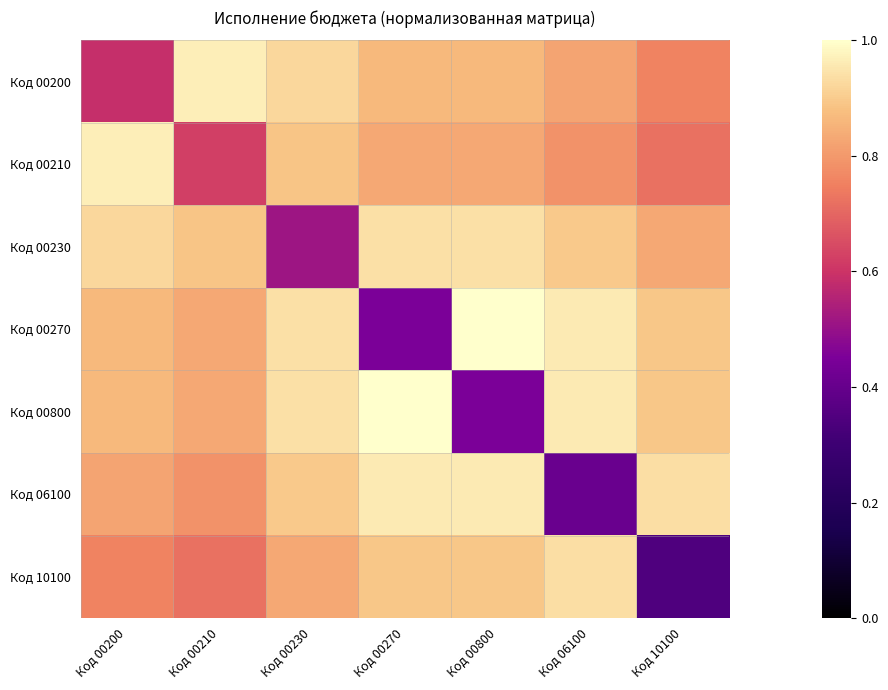

Reading left to right, transcribe all the data shown in this chart.

Код 00200: Код 00200=0.6	Код 00210=1.0	Код 00230=0.9	Код 00270=0.9	Код 00800=0.9	Код 06100=0.8	Код 10100=0.8
Код 00210: Код 00200=1.0	Код 00210=0.6	Код 00230=0.9	Код 00270=0.8	Код 00800=0.8	Код 06100=0.8	Код 10100=0.7
Код 00230: Код 00200=0.9	Код 00210=0.9	Код 00230=0.5	Код 00270=0.9	Код 00800=0.9	Код 06100=0.9	Код 10100=0.8
Код 00270: Код 00200=0.9	Код 00210=0.8	Код 00230=0.9	Код 00270=0.5	Код 00800=1.0	Код 06100=1.0	Код 10100=0.9
Код 00800: Код 00200=0.9	Код 00210=0.8	Код 00230=0.9	Код 00270=1.0	Код 00800=0.5	Код 06100=1.0	Код 10100=0.9
Код 06100: Код 00200=0.8	Код 00210=0.8	Код 00230=0.9	Код 00270=1.0	Код 00800=1.0	Код 06100=0.4	Код 10100=0.9
Код 10100: Код 00200=0.8	Код 00210=0.7	Код 00230=0.8	Код 00270=0.9	Код 00800=0.9	Код 06100=0.9	Код 10100=0.3